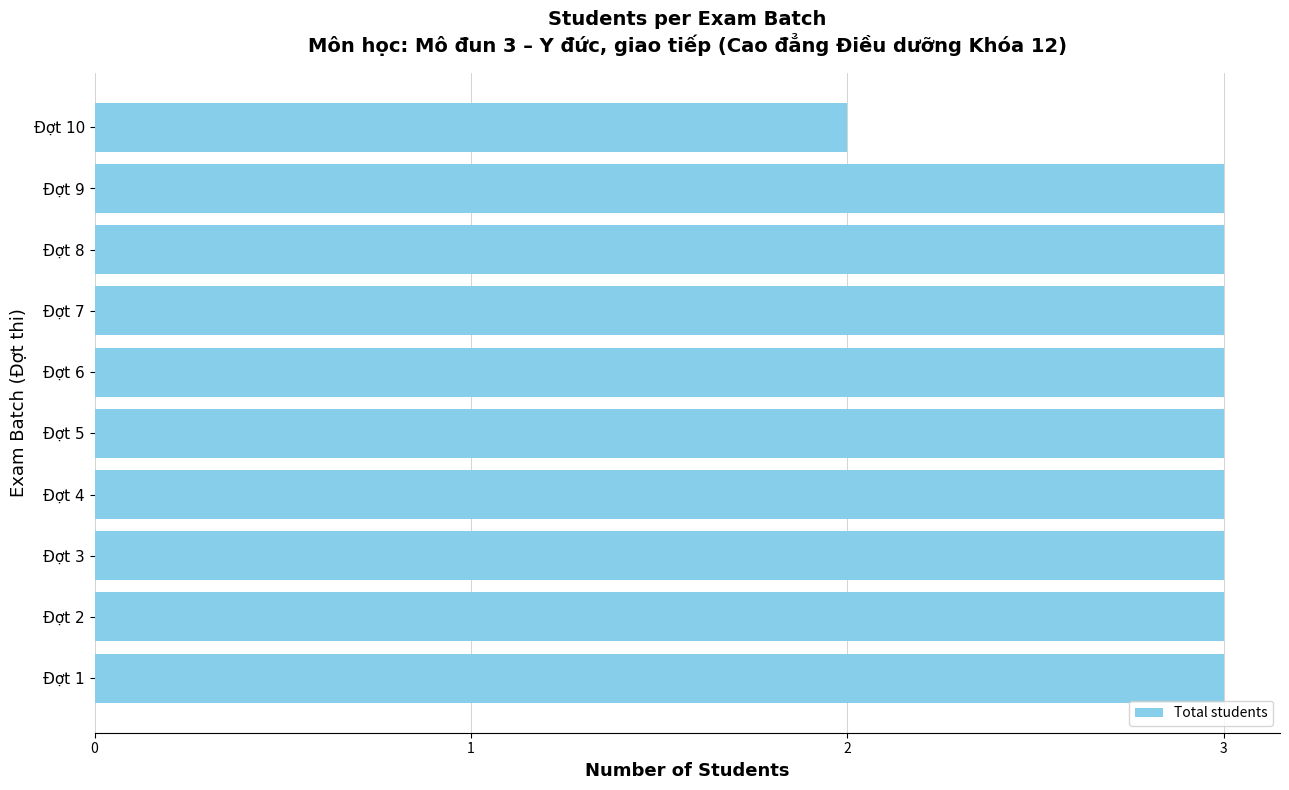

Is it true that the value at Đợt 6 is 5?

False